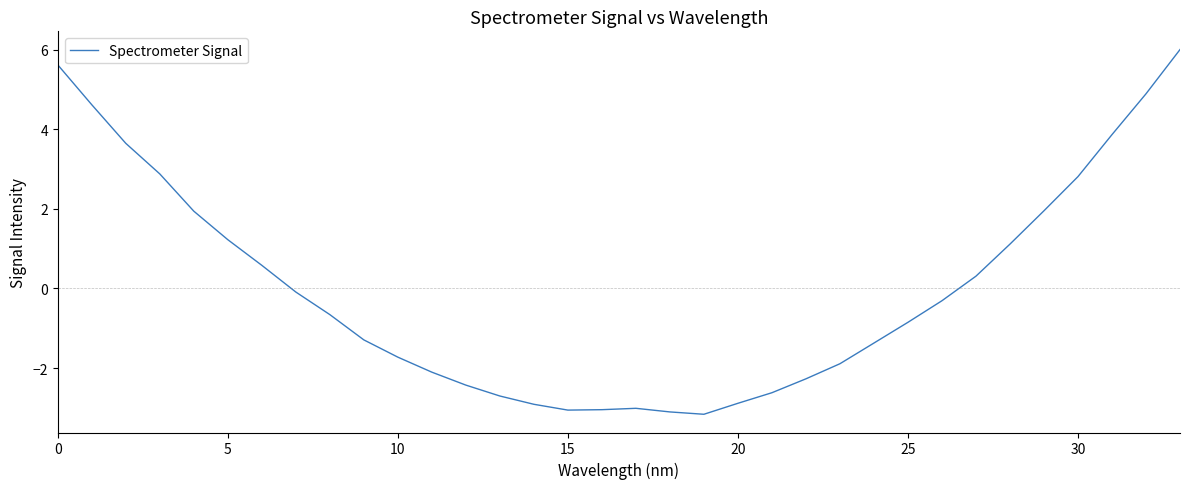

How many interior local peaks (higher than both neighbors) does the data have?

1